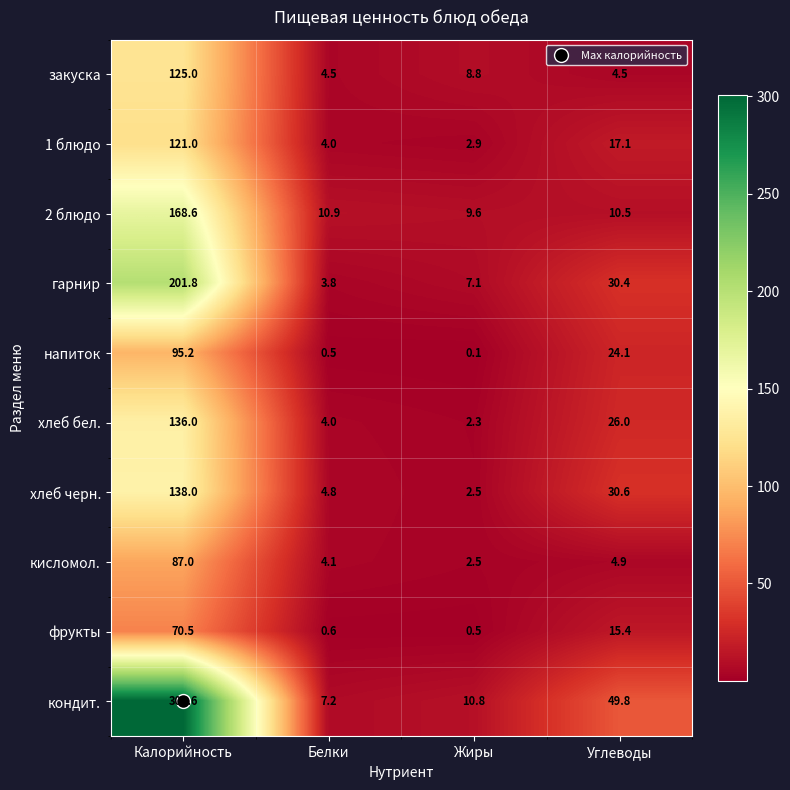

What is the sum of all гарнир values?

243.1